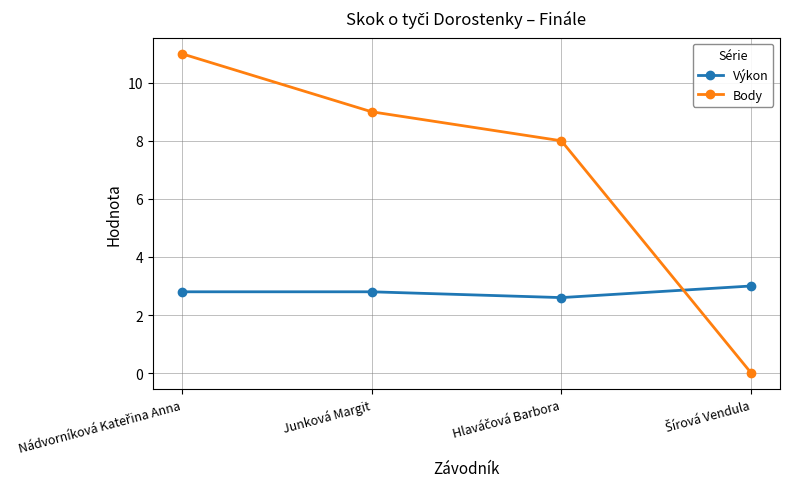

Which series has the largest range (max minus min)?

Body